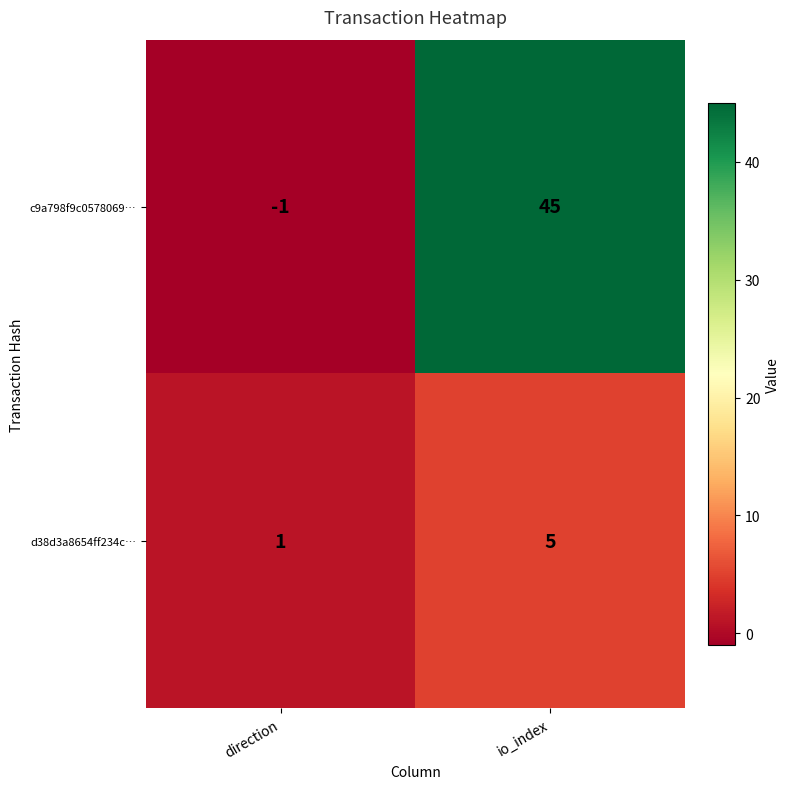

How many categories are shown in the chart?

2